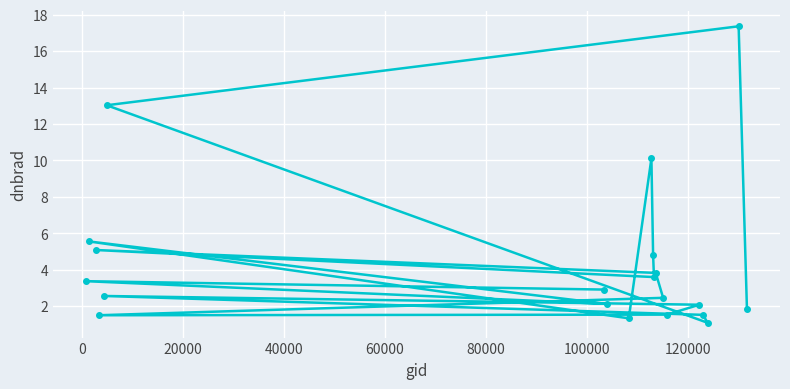

What is the value of the 9th point from the left?

1.3